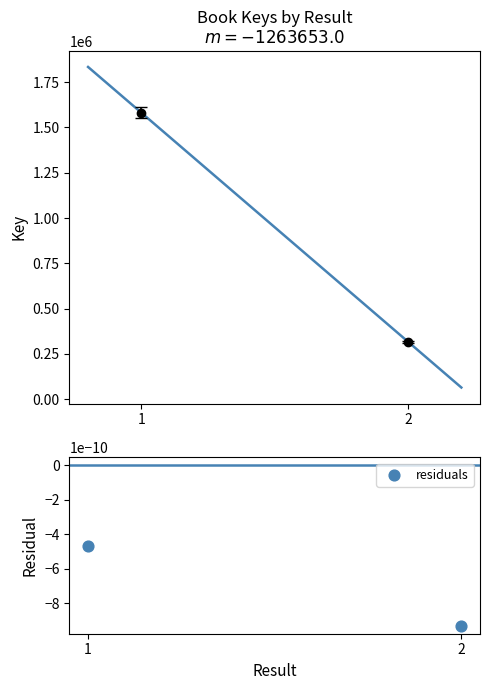

What is the change in value from 1 to 2?

-1263653